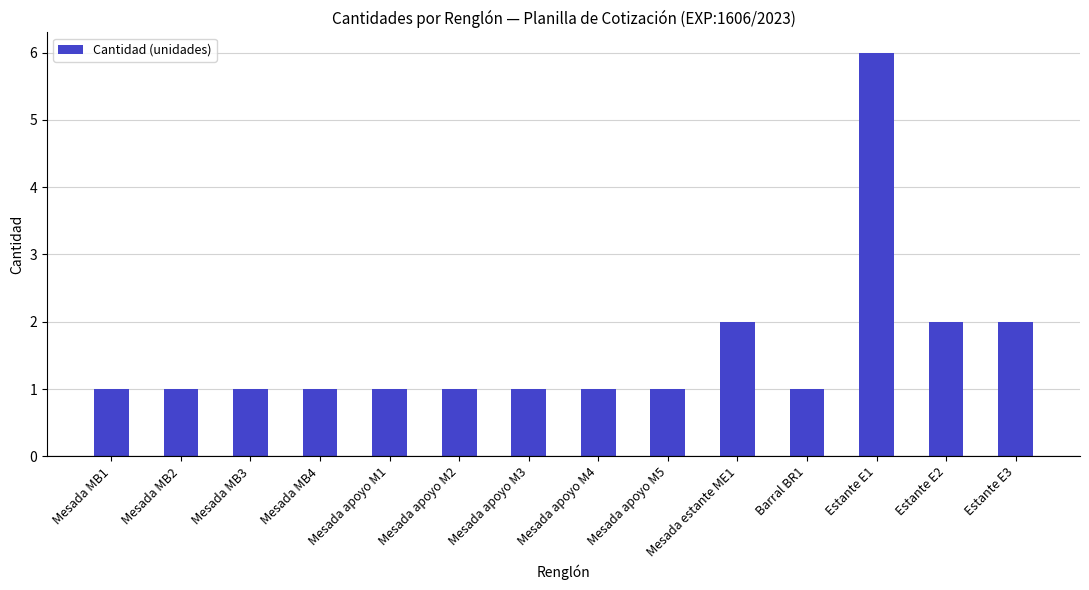

What is the approximate value at Mesada MB3?

1